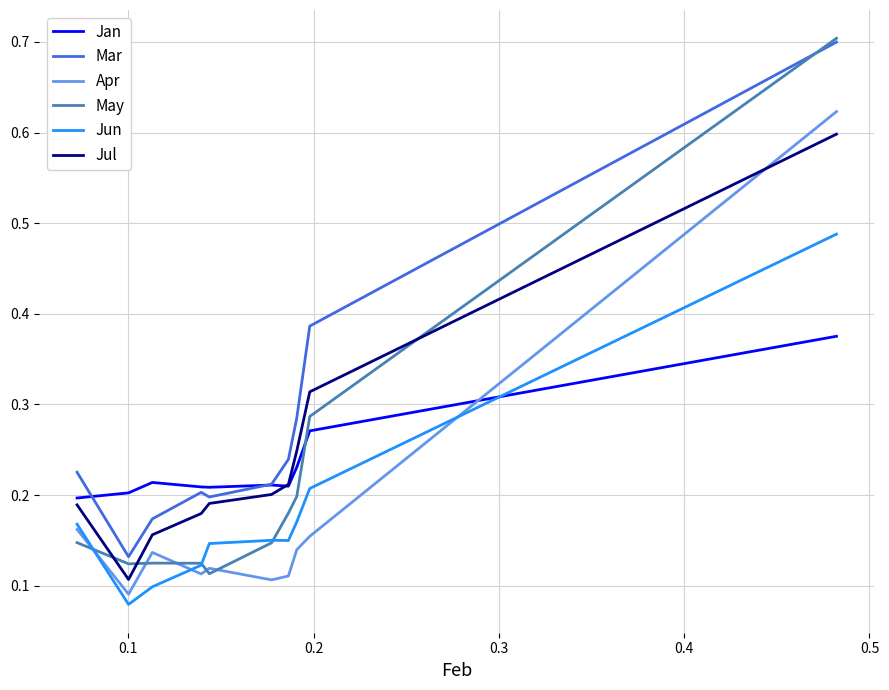

True or false: Mar and Apr cross at least once.

False